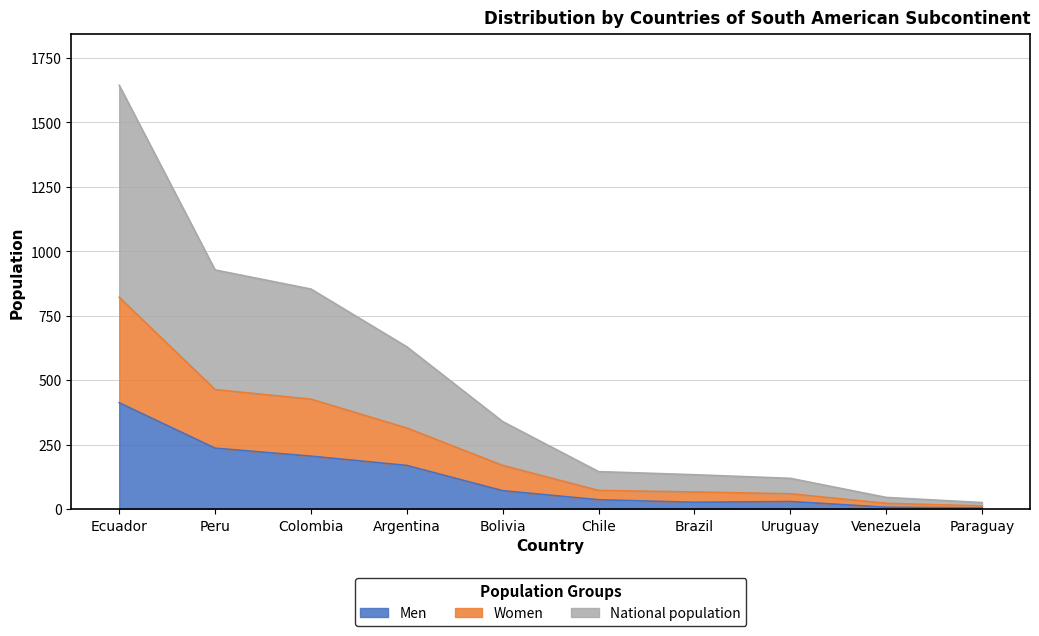

True or false: Women and National population cross at least once.

False